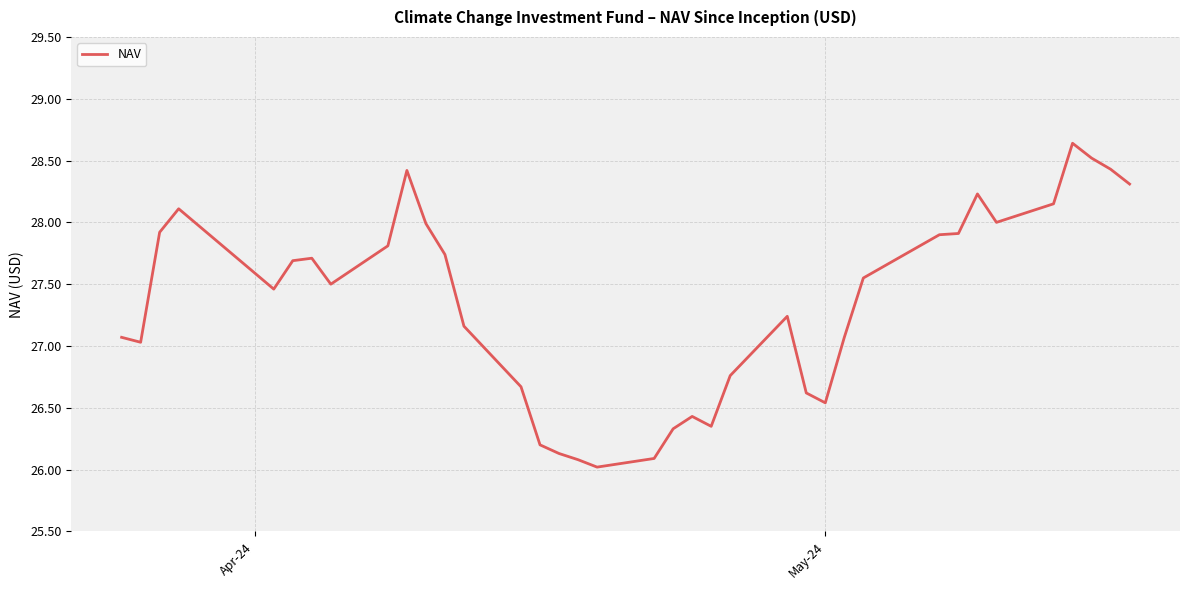

What is the difference between the maximum and minimum values?

2.6